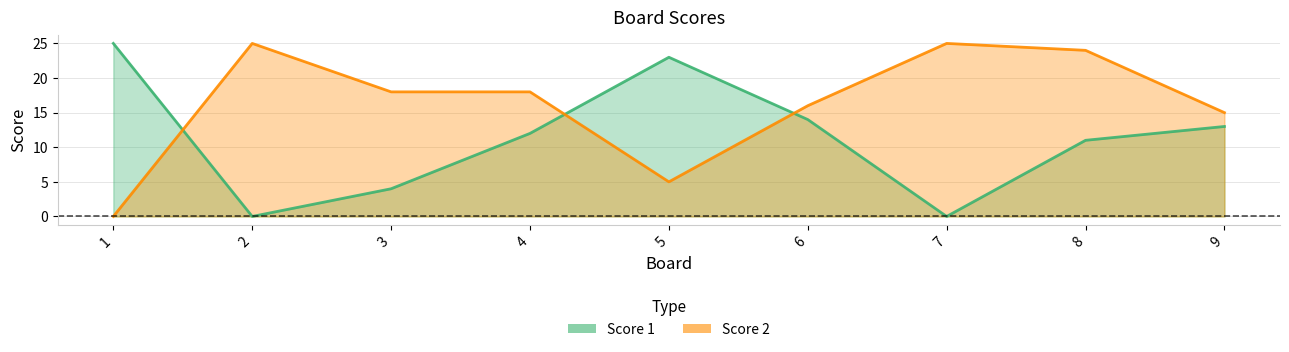

List the series in order of their peak value, highest first.

Score 1, Score 2